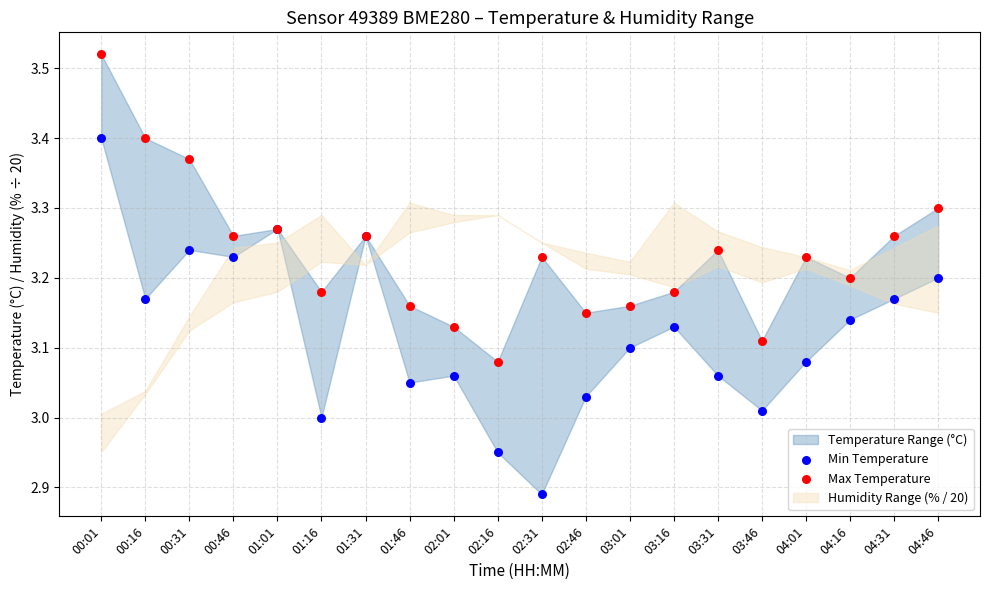

Which series reaches the maximum Y coordinate?

Max Temperature